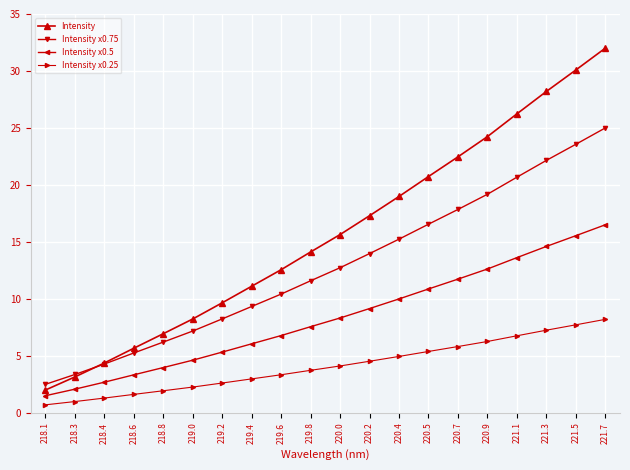

True or false: Intensity x0.5 and Intensity x0.75 intersect in this chart.

False